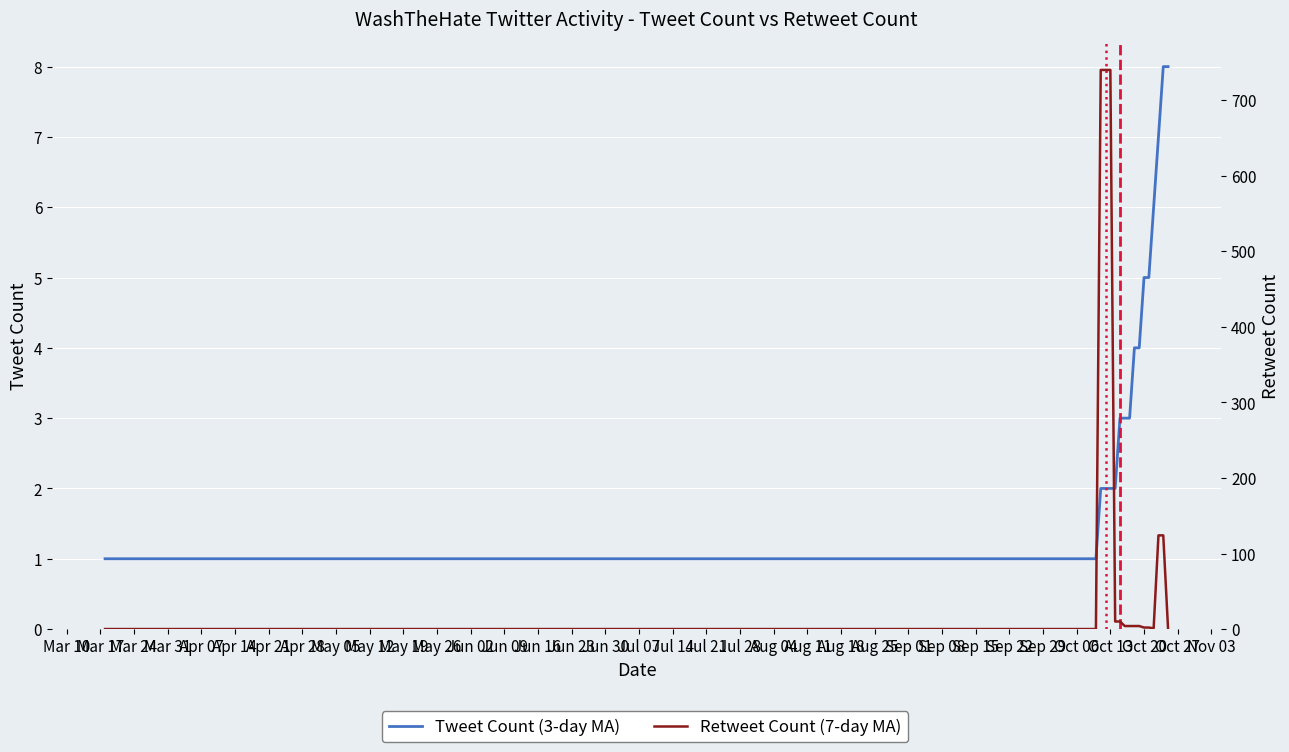

Rank the series by their average value, from lowest to highest.

Tweet Count (3-day MA), Retweet Count (7-day MA)